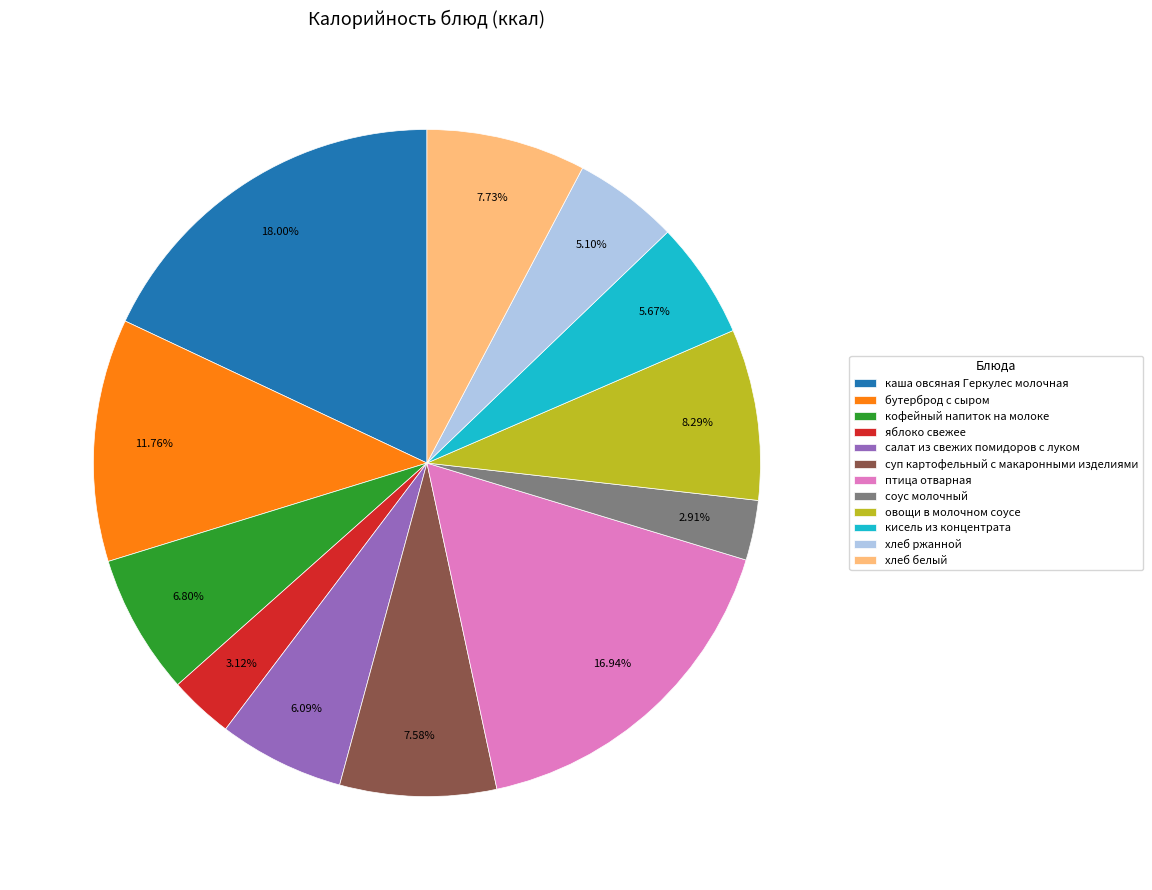

Count the number of slices in the pie.

12